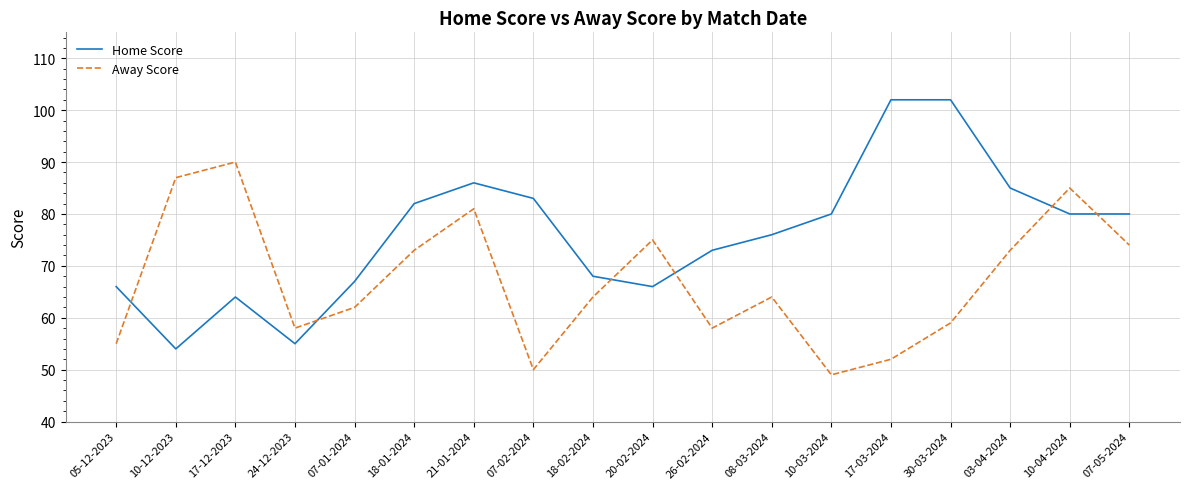

What position from the right is 24-12-2023?

15